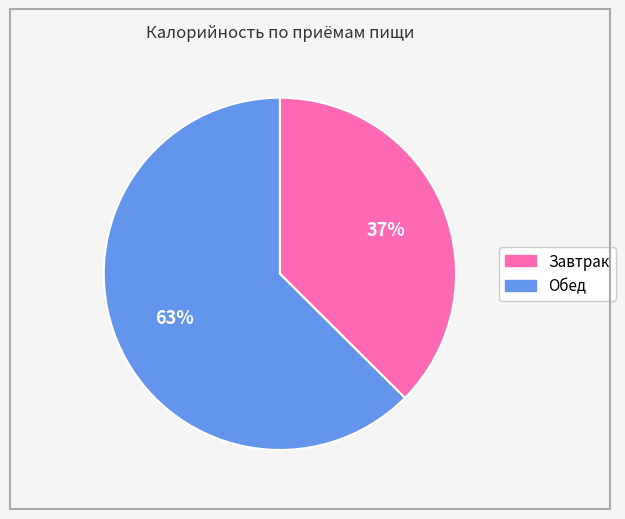

Which slice is the largest?

Обед